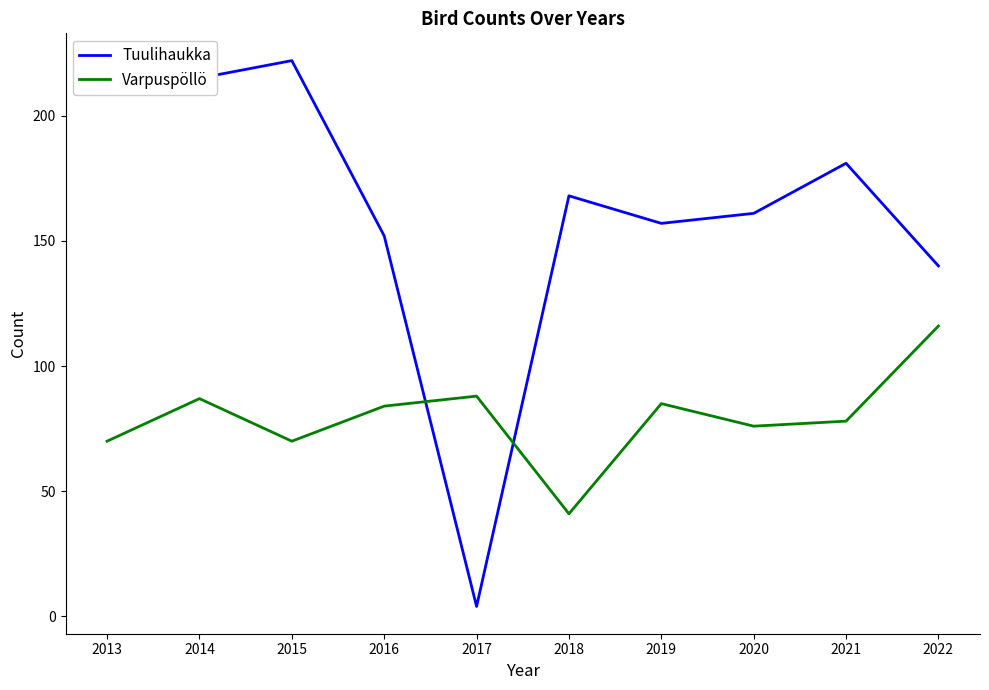

What is the difference between the highest and lowest values at 2019?

72